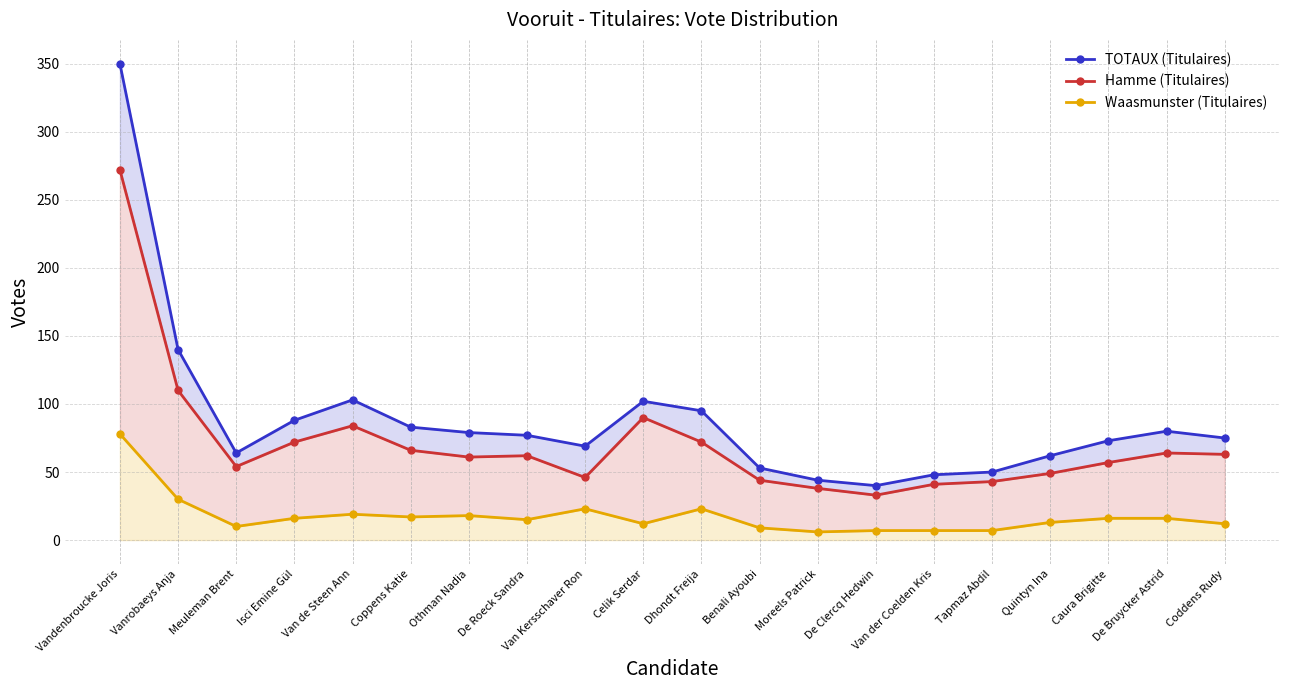

True or false: Hamme (Titulaires) and Waasmunster (Titulaires) intersect in this chart.

False